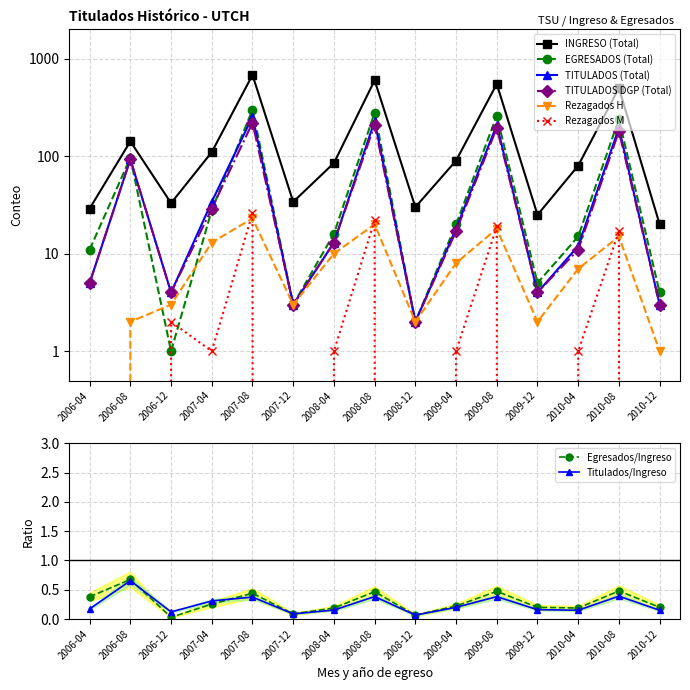

True or false: TITULADOS DGP (Total) has a value of 266 at 2009-08.

False